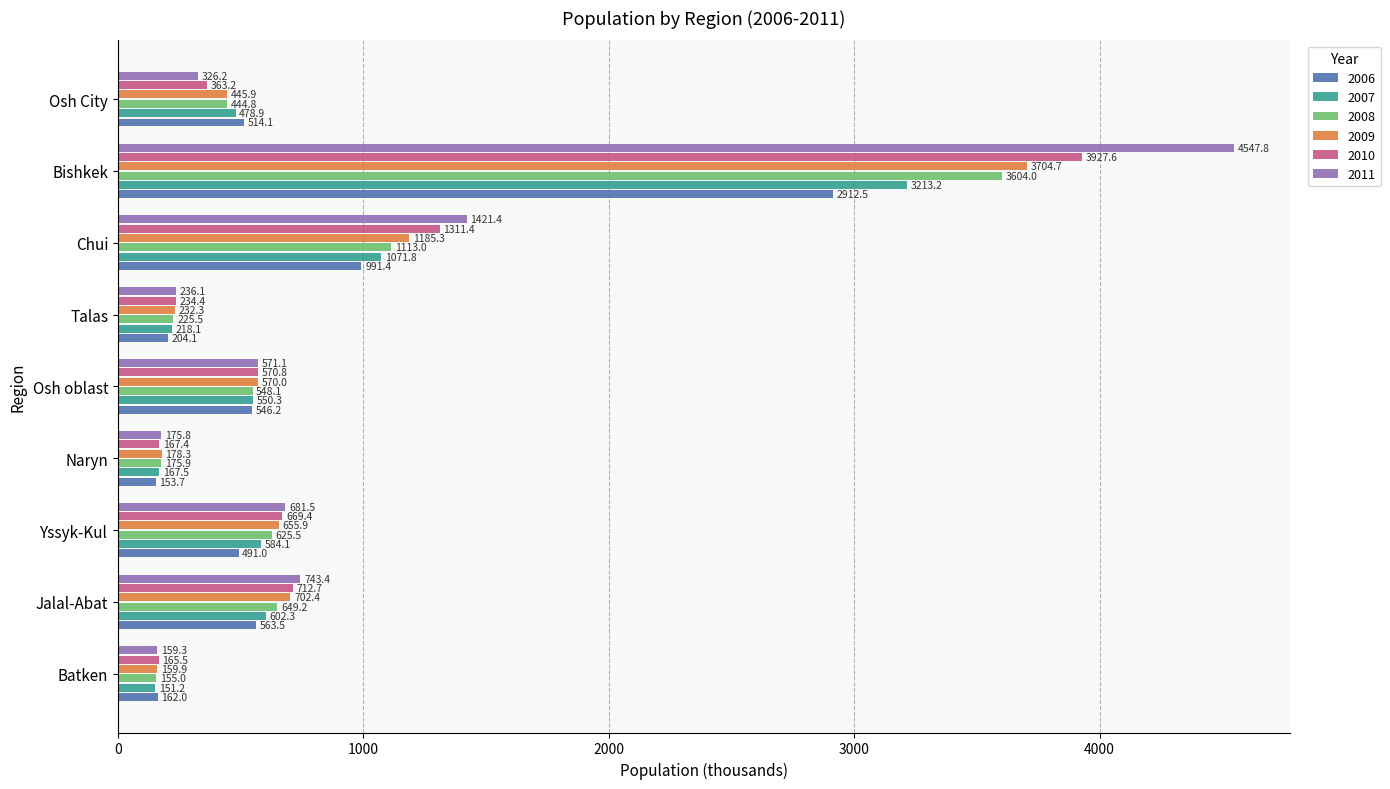

What is the sum of all 2006 values?

6538.5